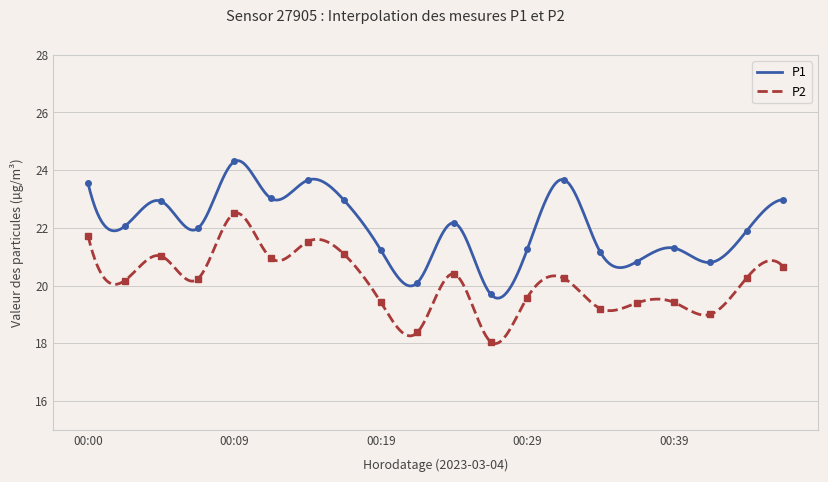

What is the difference between the maximum and minimum values in the P1 series?

4.8